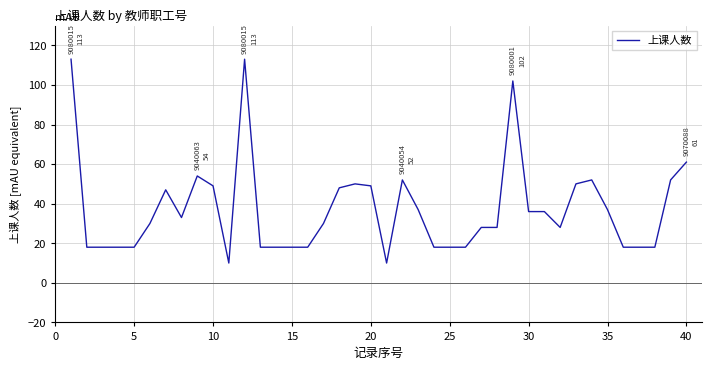

What is the difference between the maximum and minimum values?

103